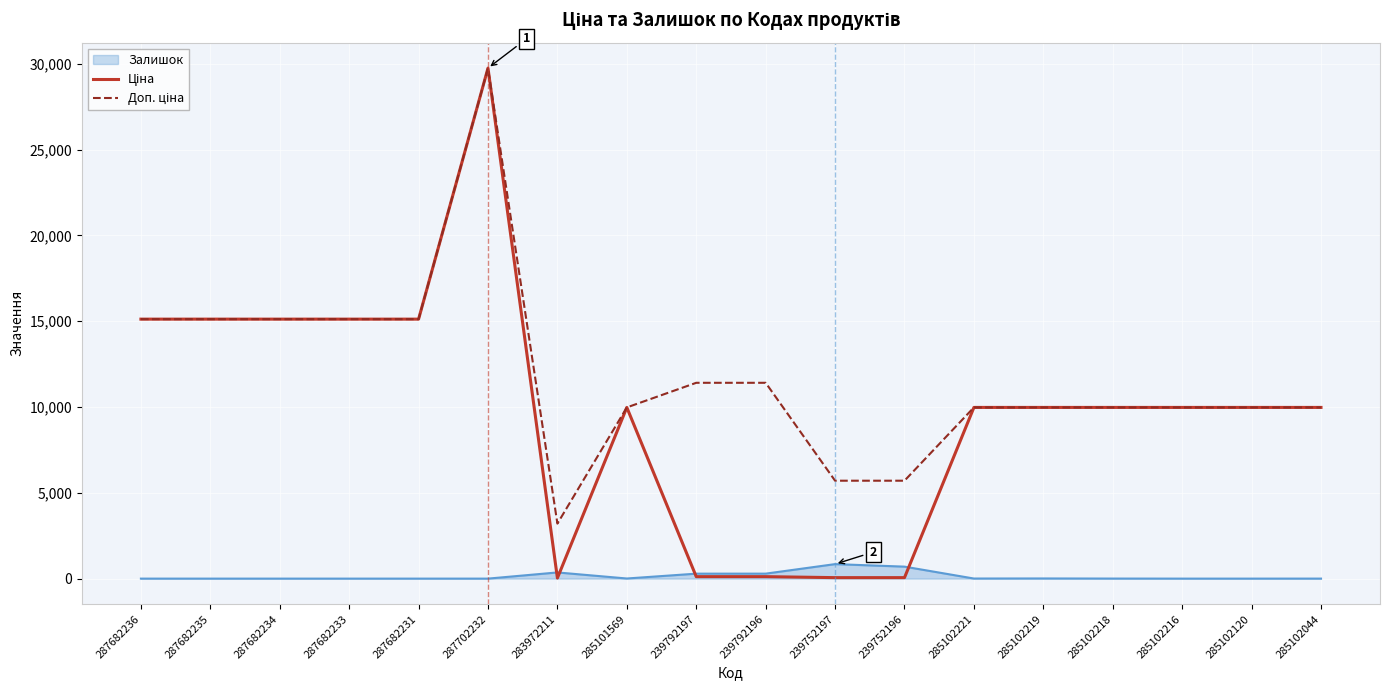

What is the difference between the highest and lowest values at 287682234?

15120.0